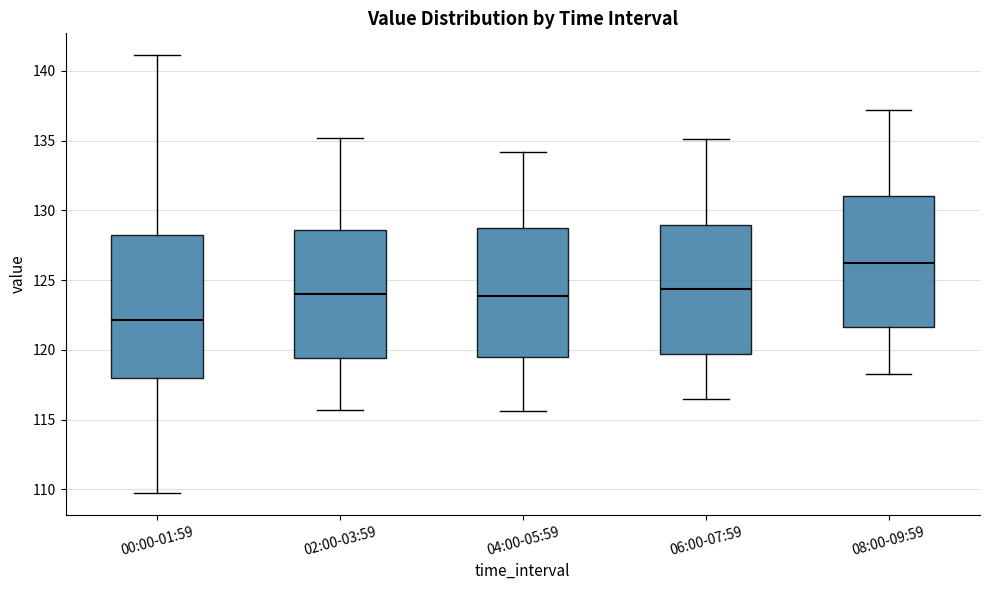

Which box has the lowest median line?

00:00-01:59